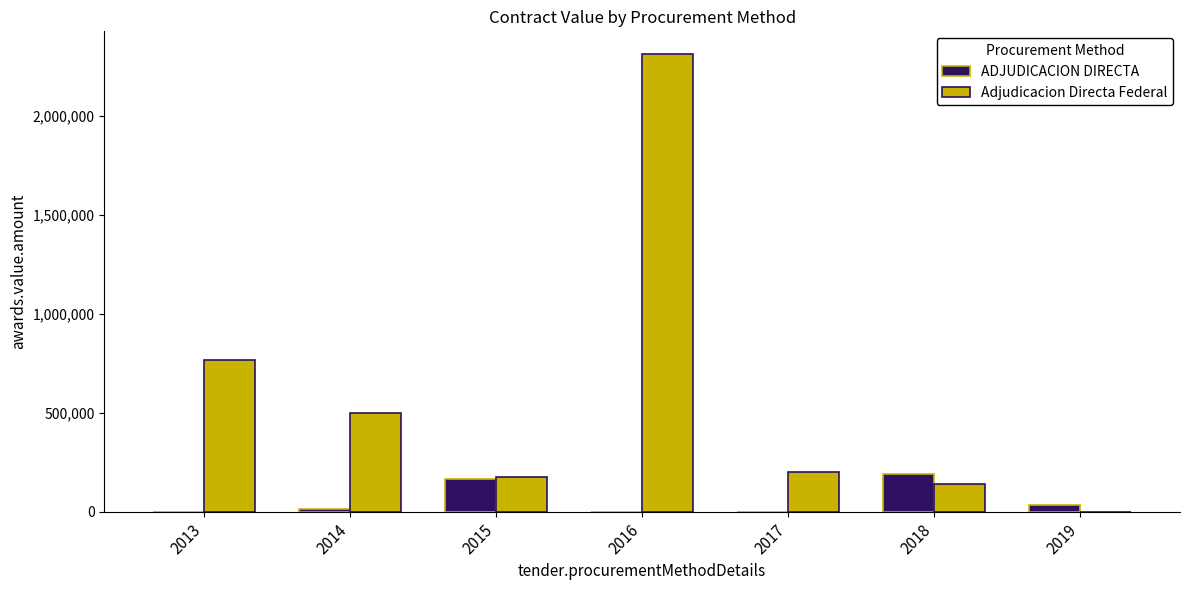

Reading right to left, list all the values displayed in this chart.

ADJUDICACION DIRECTA: 2019=34133.3	2018=190680.0	2017=0.0	2016=0.0	2015=166954.7	2014=13333.0	2013=0.0
Adjudicacion Directa Federal: 2019=0.0	2018=140940.0	2017=199199.9	2016=2312533.3	2015=177454.7	2014=500323.5	2013=764584.0